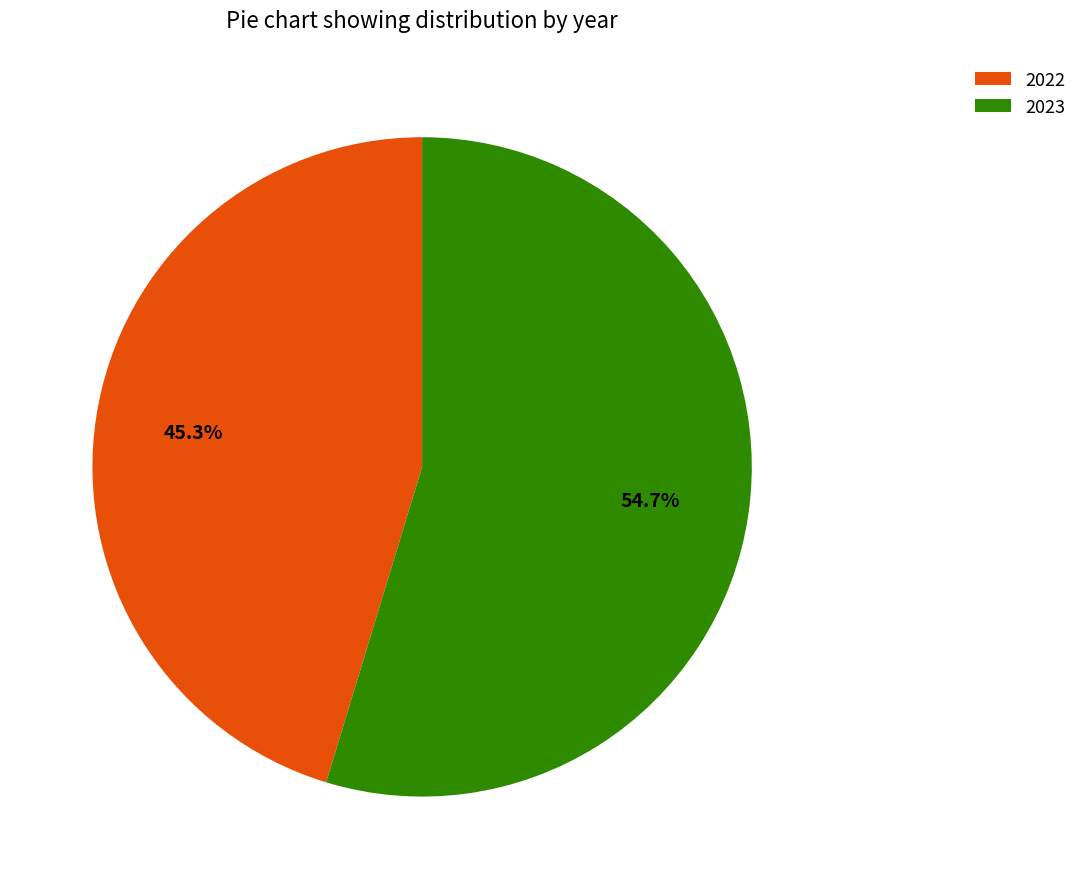

Which category accounts for the majority?

2023